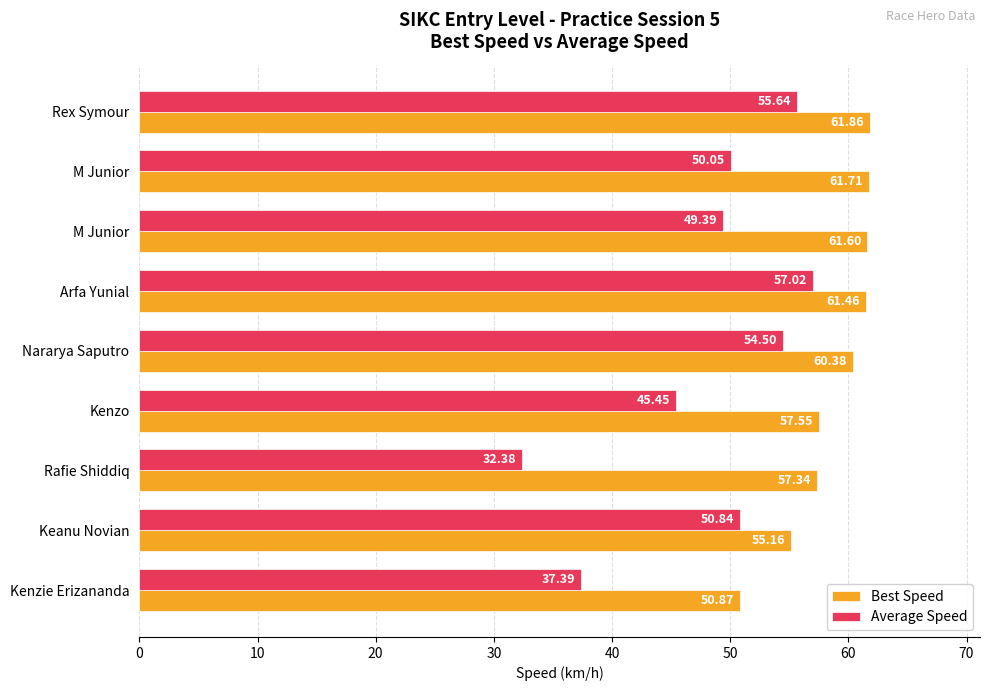

What is the difference between the second highest and second lowest values in the Average Speed series?

18.2